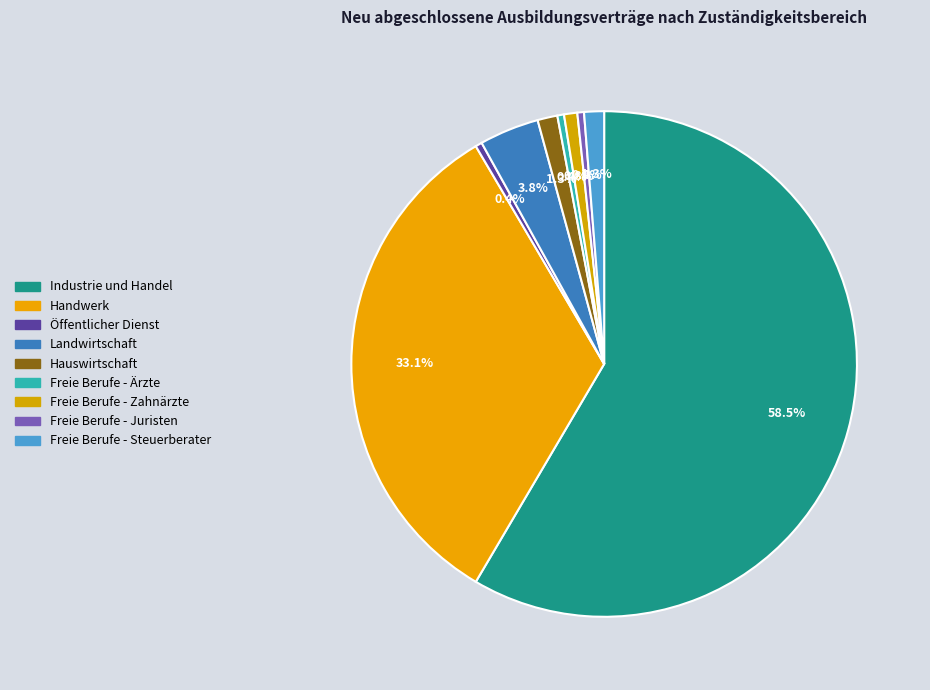

To the nearest percent, what percentage of the pie is Handwerk?

33%